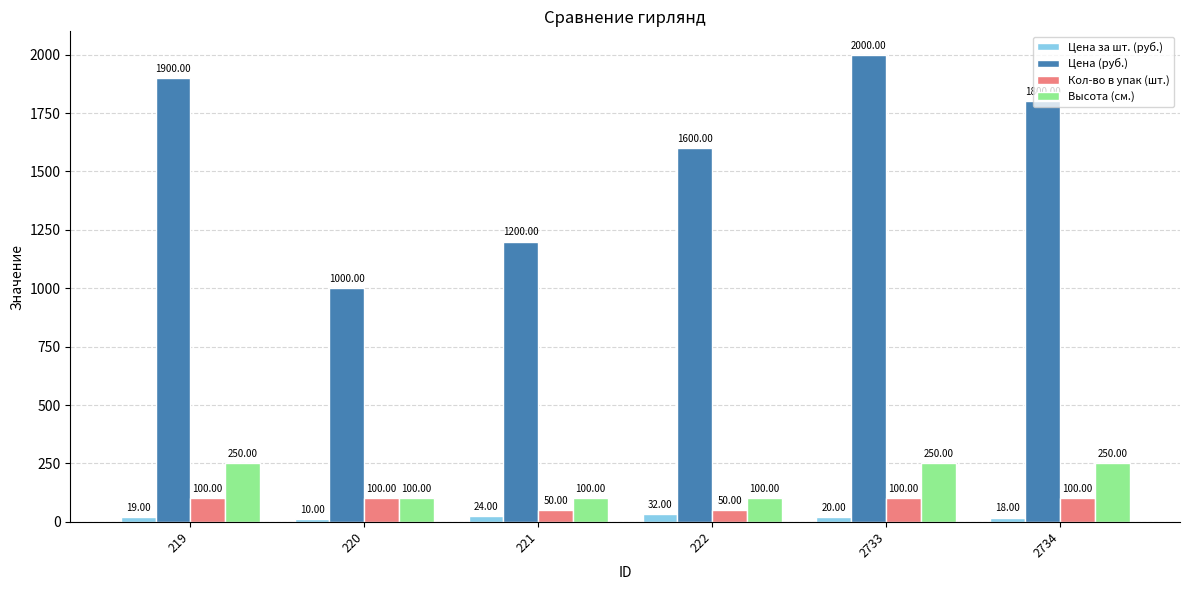

What is the minimum value for Цена за шт. (руб.)?

10